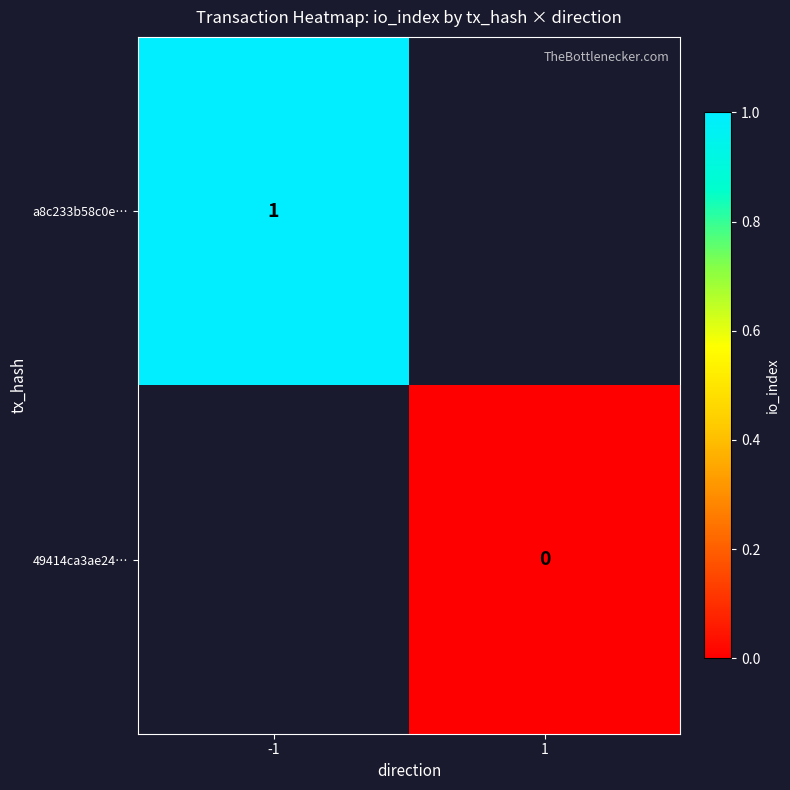

Is it true that a8c233b58c0e… equals 1.0 at -1?

True